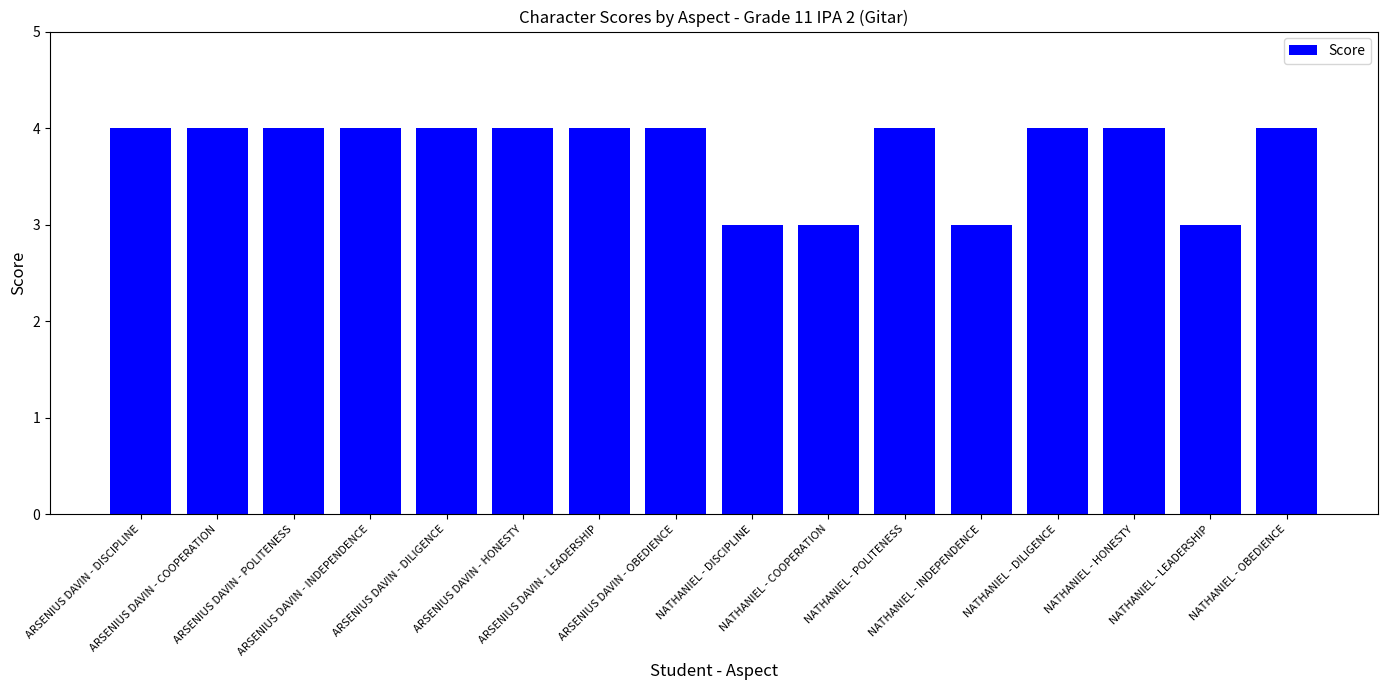

What is the sum of all values?

60